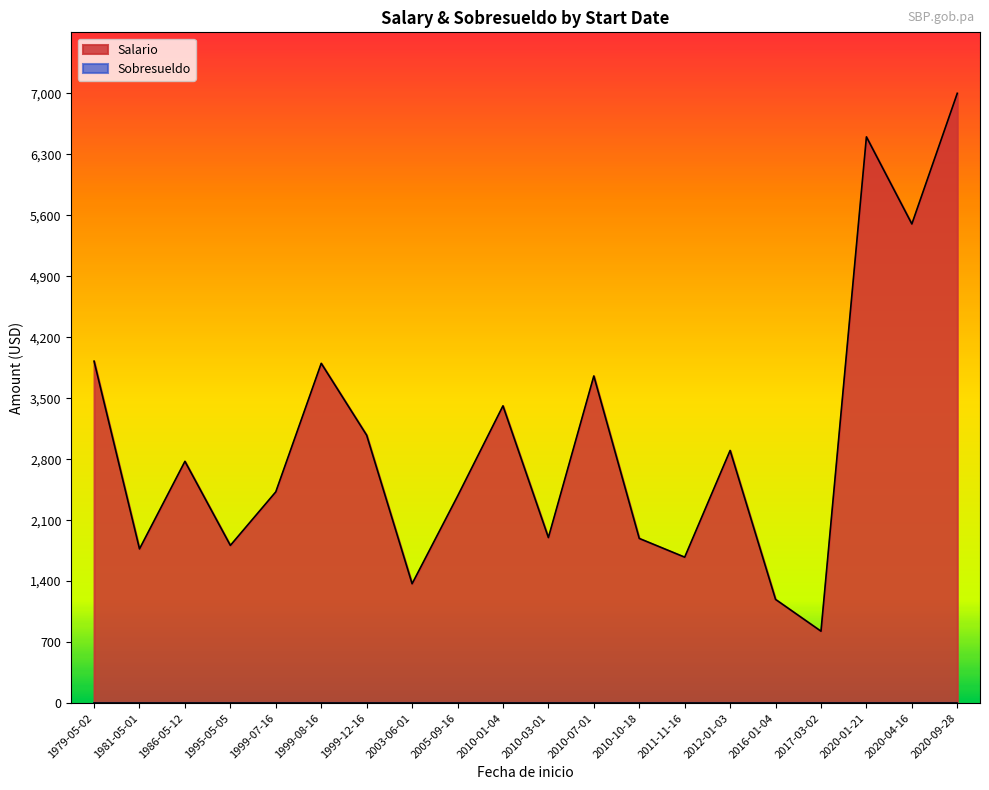

At which category does Salario reach its first local valley?

1981-05-01